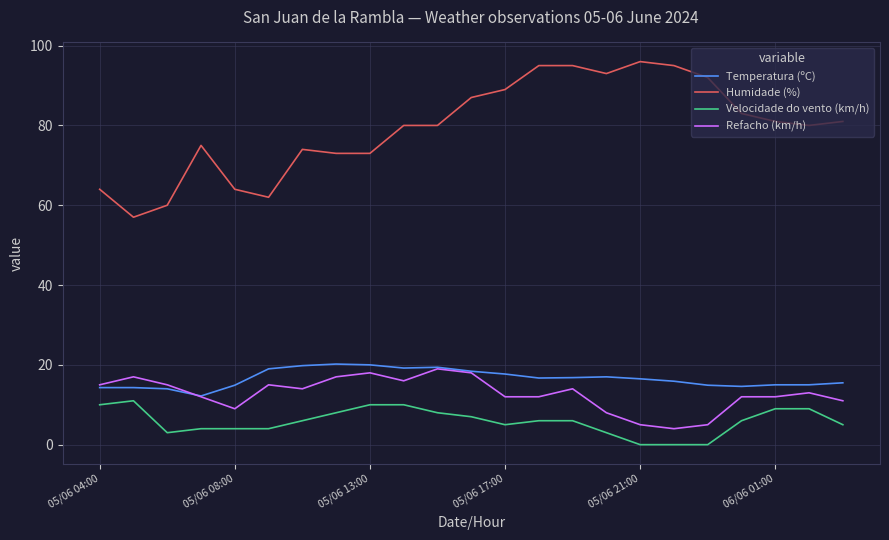

Which series has the widest spread of values?

Humidade (%)